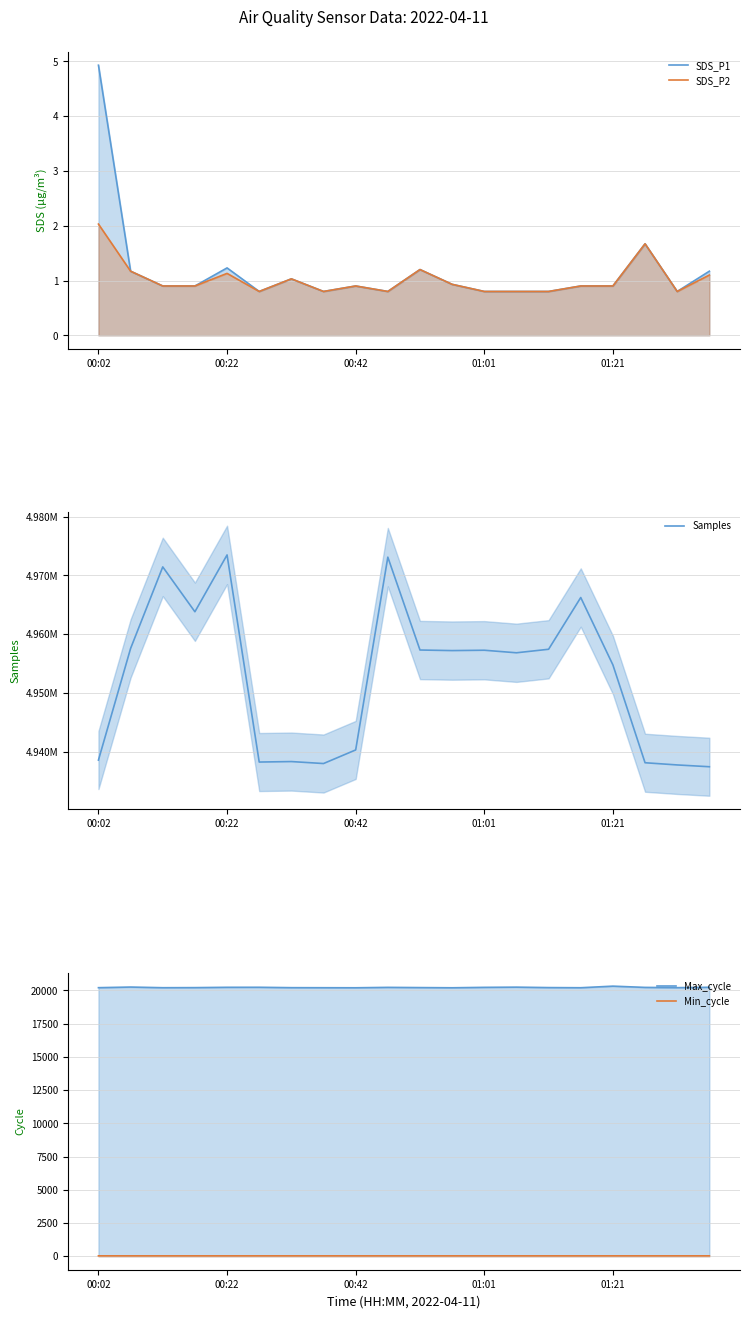

How many interior local valleys does the SDS_P1 series have?

4